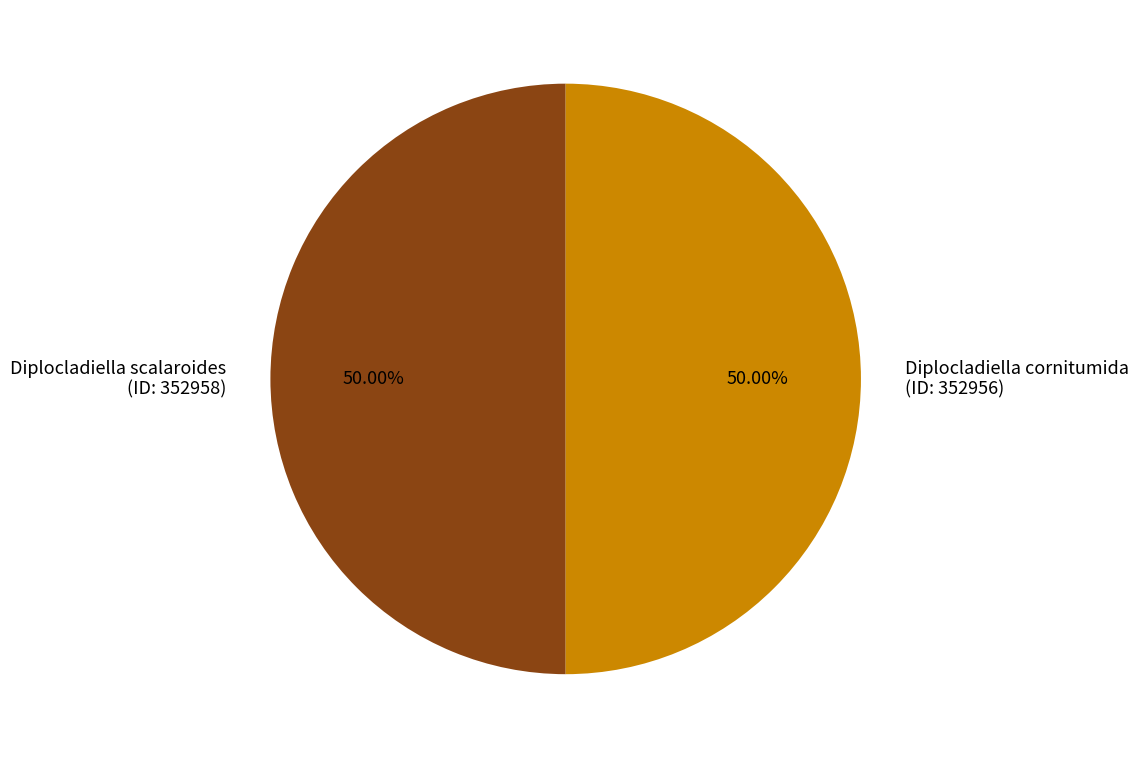

What is the ratio of the value at Diplocladiella scalaroides (ID: 352958) to the value at Diplocladiella cornitumida (ID: 352956)?

1.0